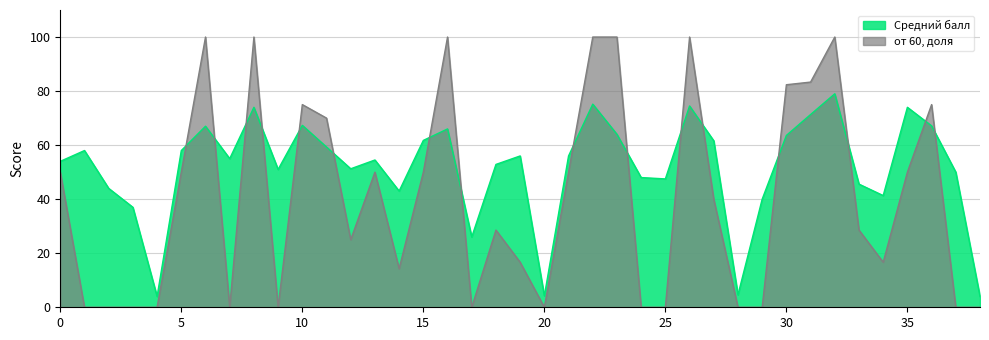

How many lines are shown in the chart?

2